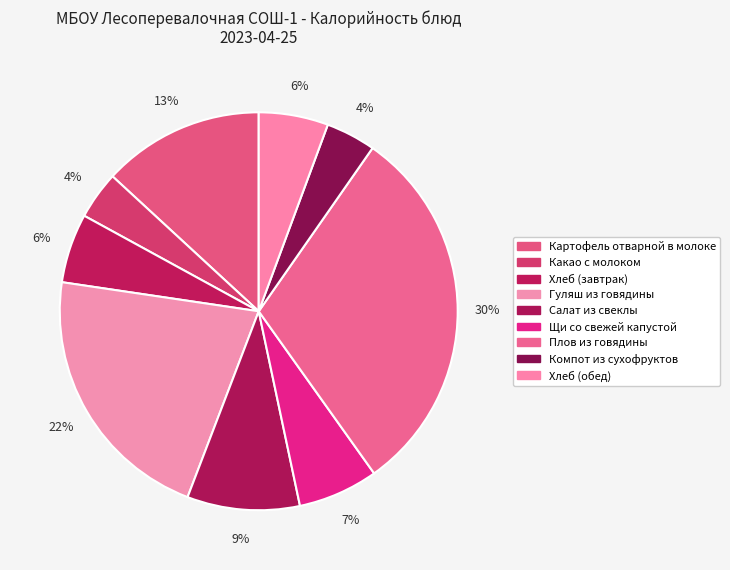

Count the number of slices in the pie.

9